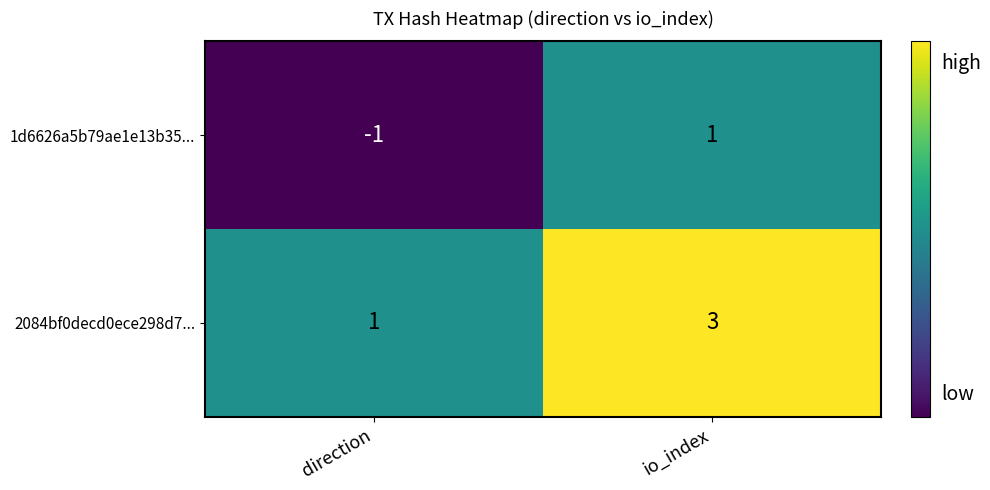

What is the difference between the highest and lowest values at direction?

2